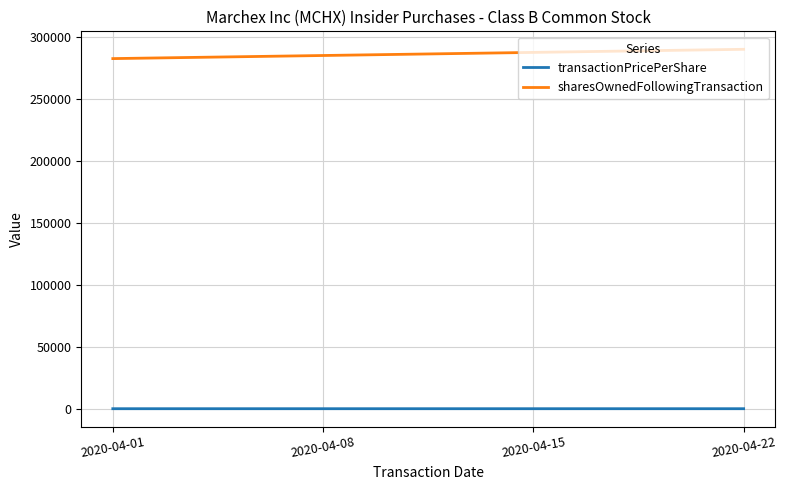

The sharesOwnedFollowingTransaction series shows 377848.9 at 2020-04-22. True or false?

False